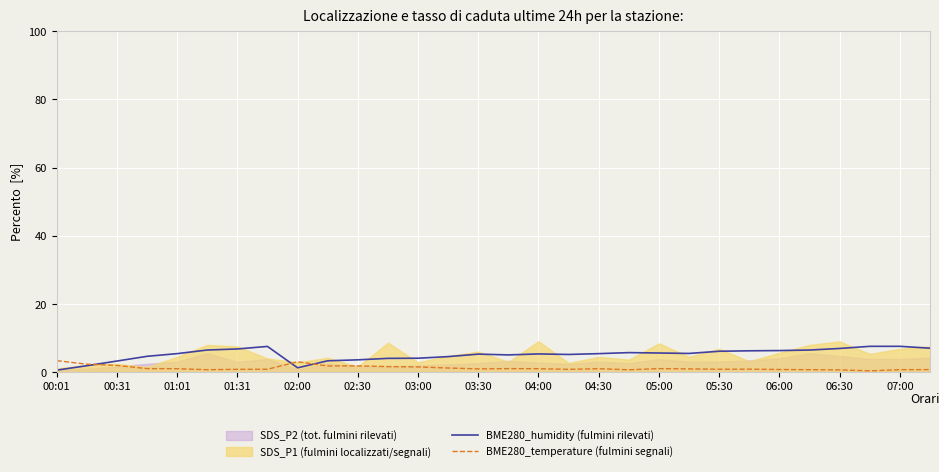

The BME280_temperature (fulmini segnali) series shows 1.0 at 05:00. True or false?

True